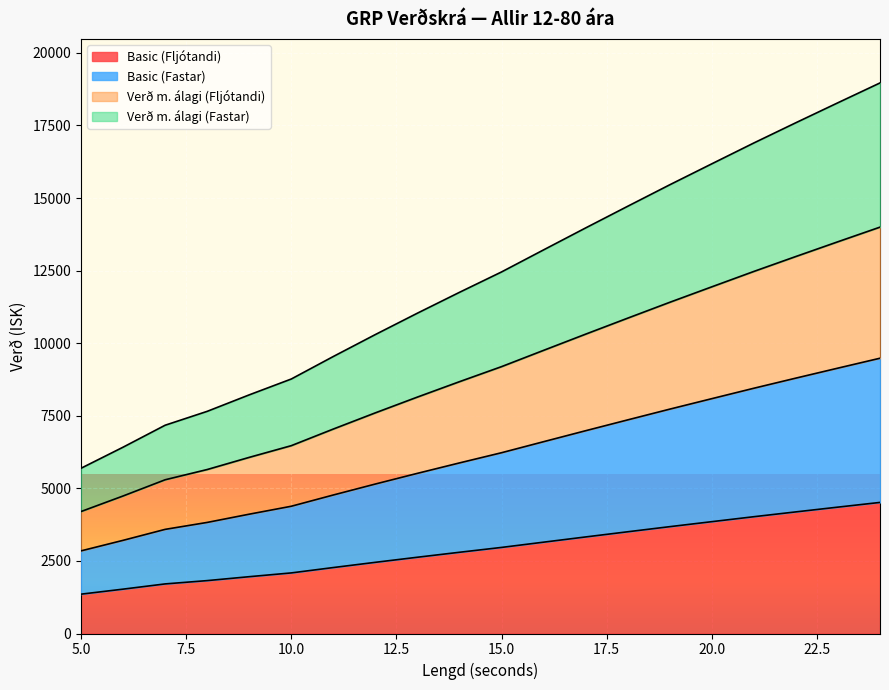

Read the Basic (Fljótandi) value at 14.

2798